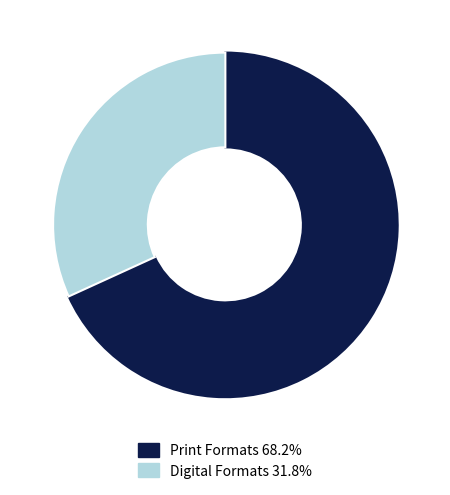

Is there any slice that represents more than half of the pie?

Yes